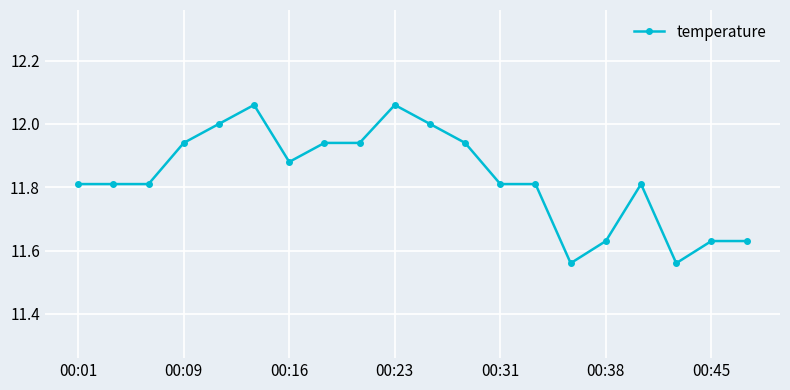

What is the sum of all values?

236.6